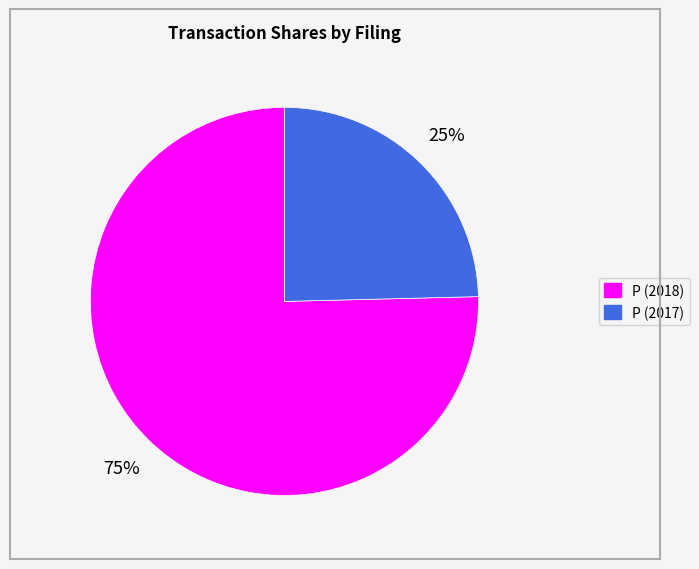

To the nearest percent, what is the average slice percentage?

50%